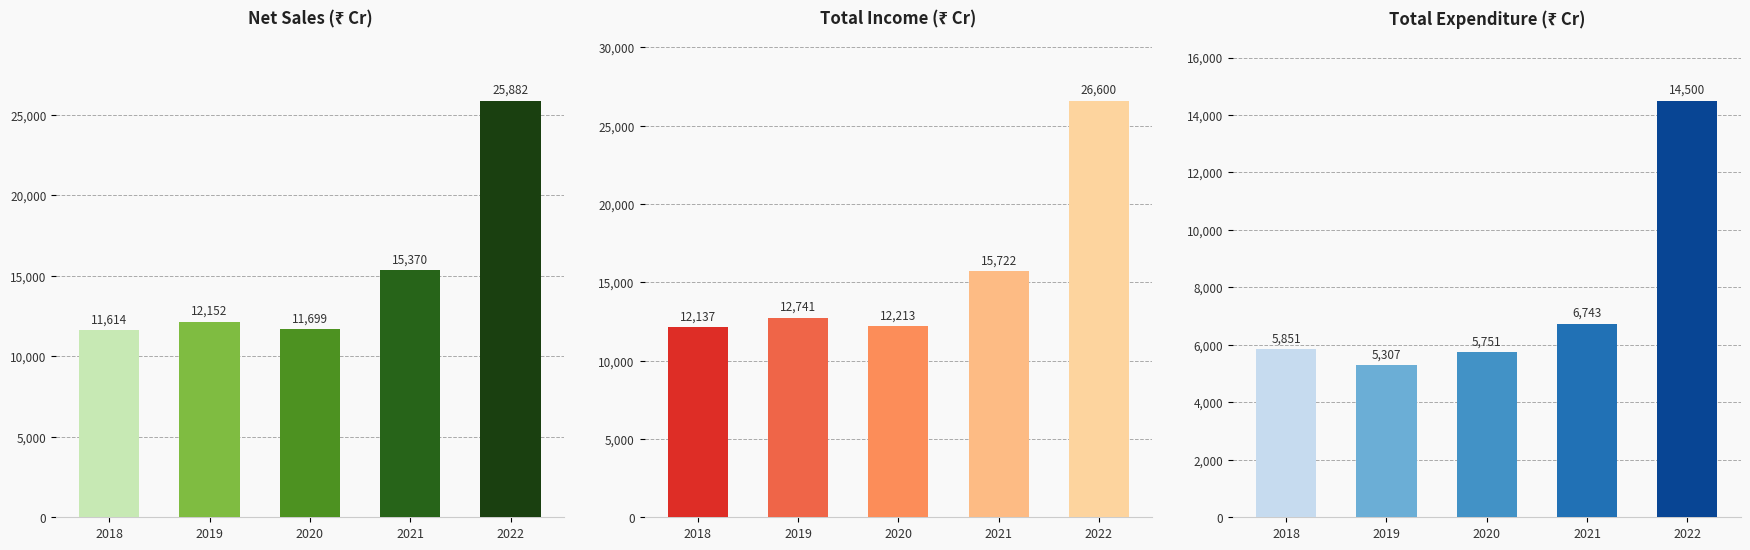

Rank the series by their maximum value, from highest to lowest.

Total Income, Net Sales, Total Expenditure